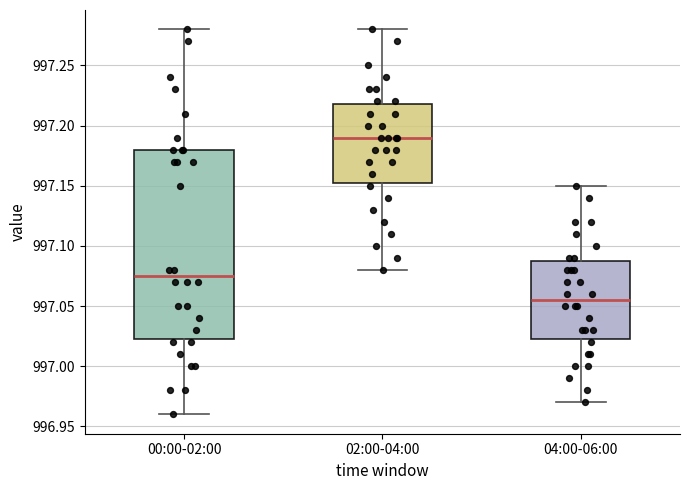

Where does the upper whisker of the box for 04:00-06:00 end on the y-axis? The values are not printed on the chart, so give them approximately, as read against the axis.

997.150